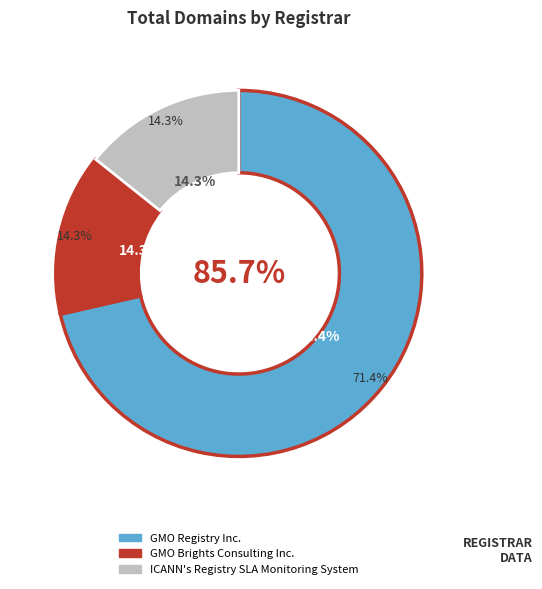

Rank the categories by value from highest to lowest.

GMO Registry Inc., GMO Brights Consulting Inc., ICANN's Registry SLA Monitoring System